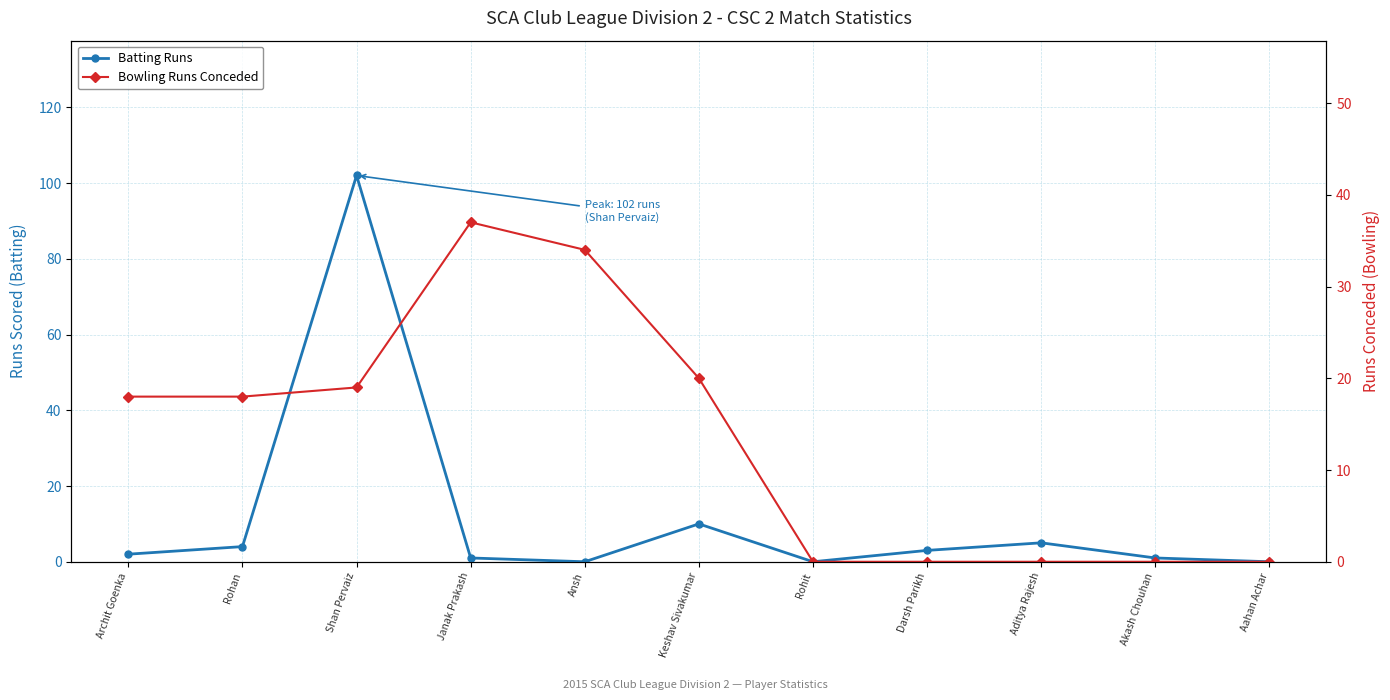

How many categories are shown in the chart?

11